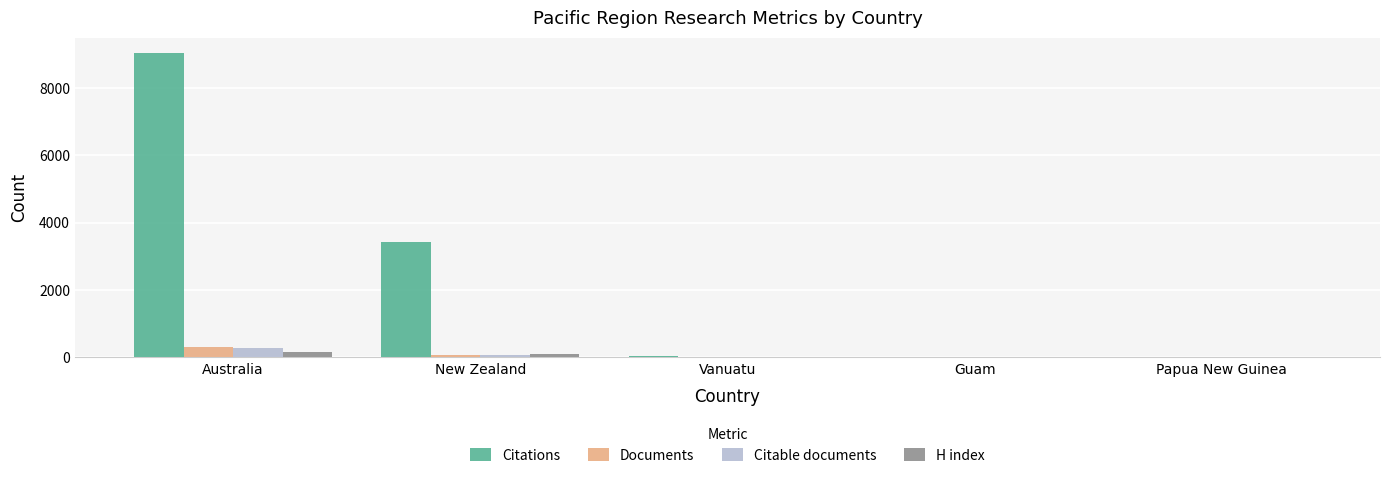

What are all the series names shown in the legend?

Citations, Documents, Citable documents, H index